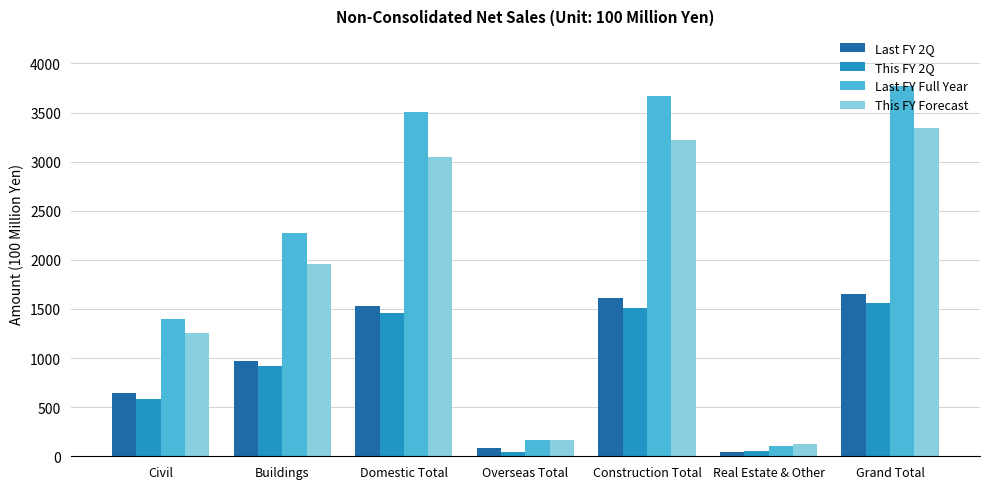

At how many categories does at least one series exceed 1955?

4